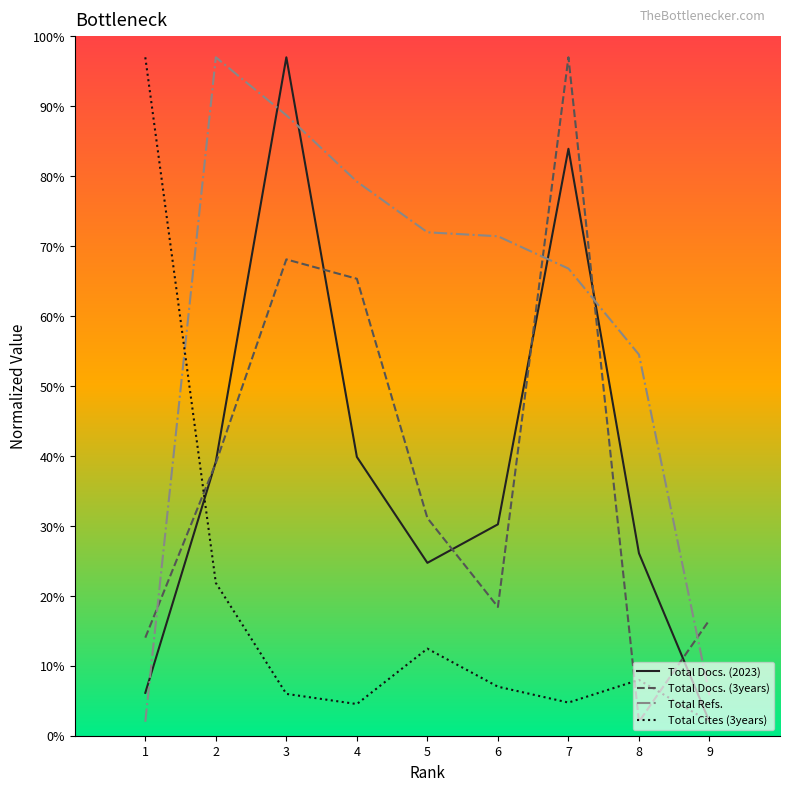

List the labels in order of Total Docs. (2023) value, smallest first.

9, 1, 5, 8, 6, 2, 4, 7, 3